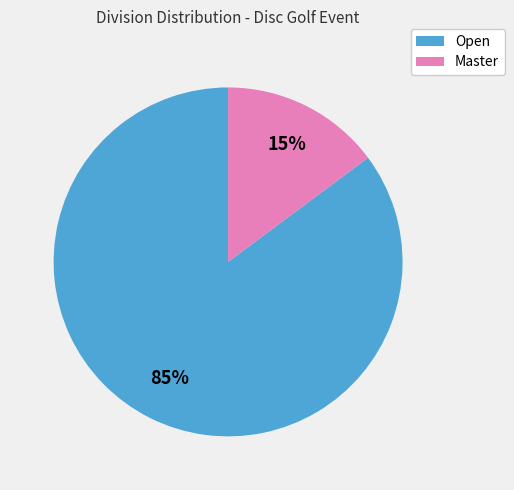

Combined, do Open and Master account for over 50%?

Yes